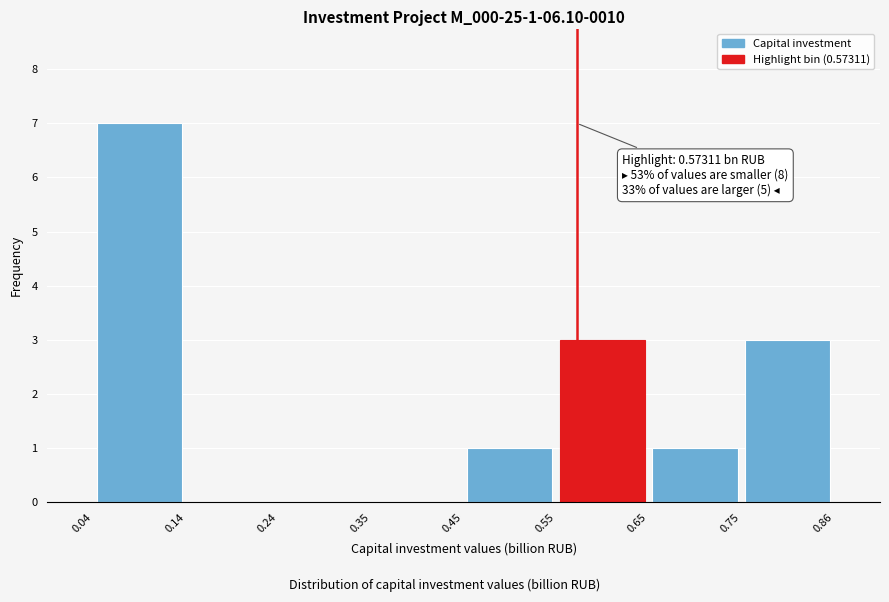

Which range on the x-axis has the tallest bar?

0.04 to 0.14